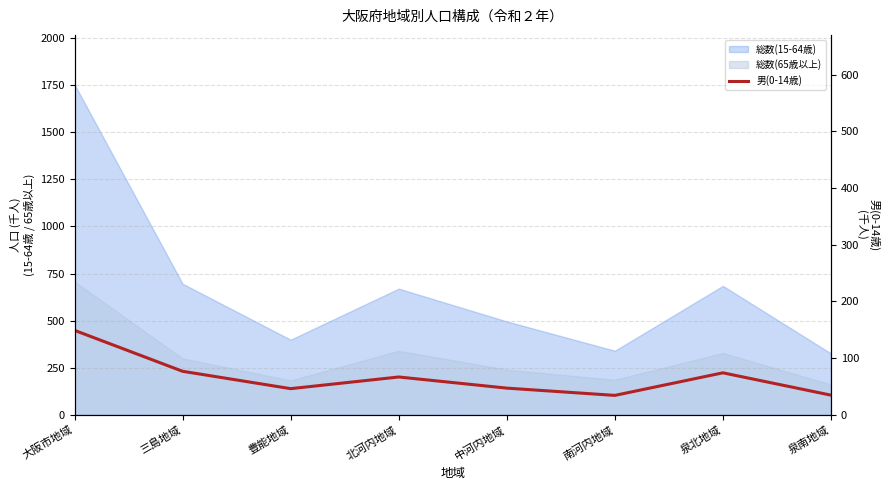

Is it true that the value at 南河内地域 is 45.4?

False